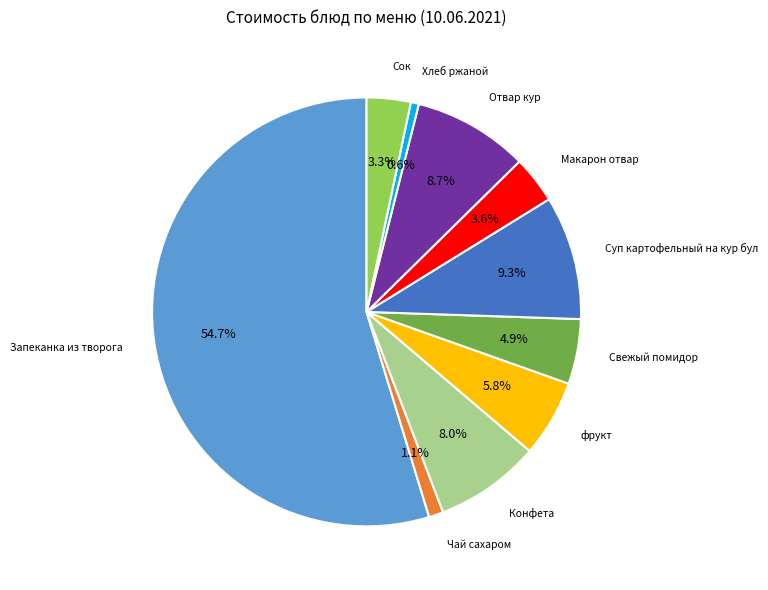

Between Суп картофельный на кур бул and Хлеб ржаной, which is larger?

Суп картофельный на кур бул